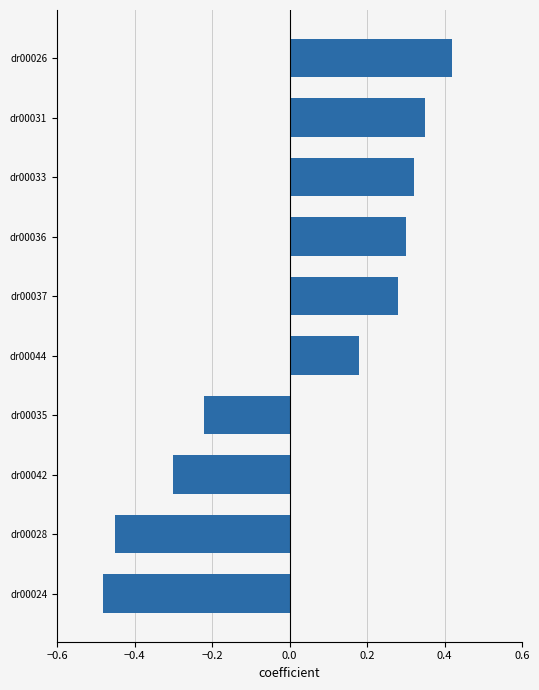

How many values are between 0 and 1?

6